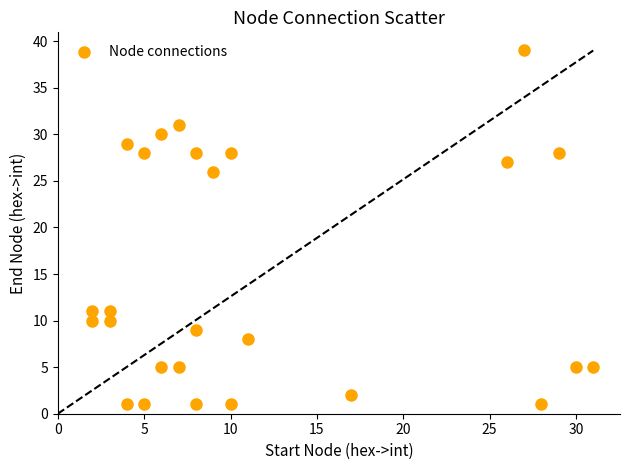

What Y value in the scatter plot is closest to 20?

26